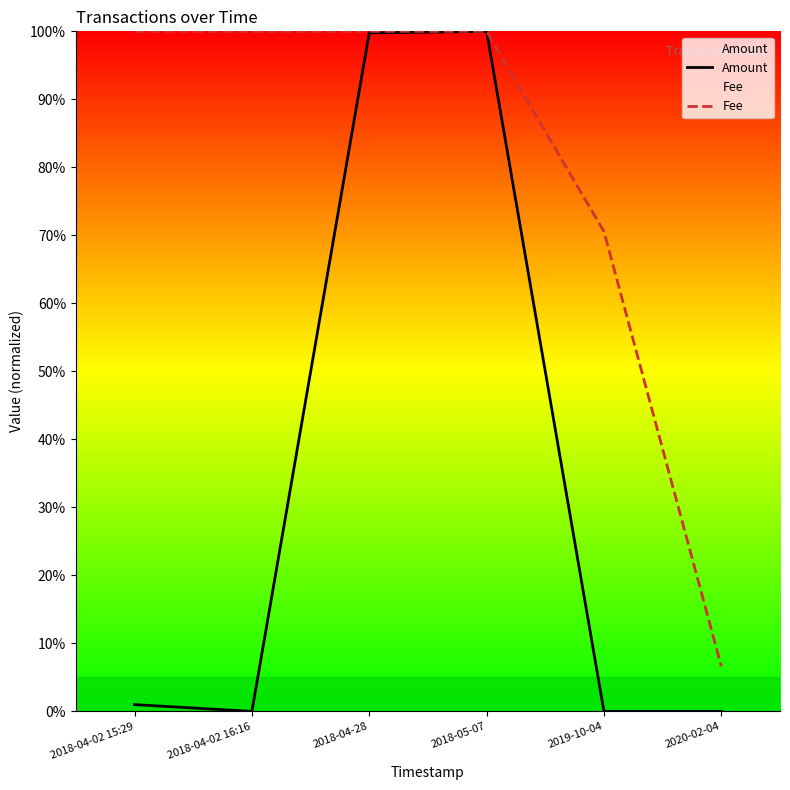

How many data points does each series have?

6